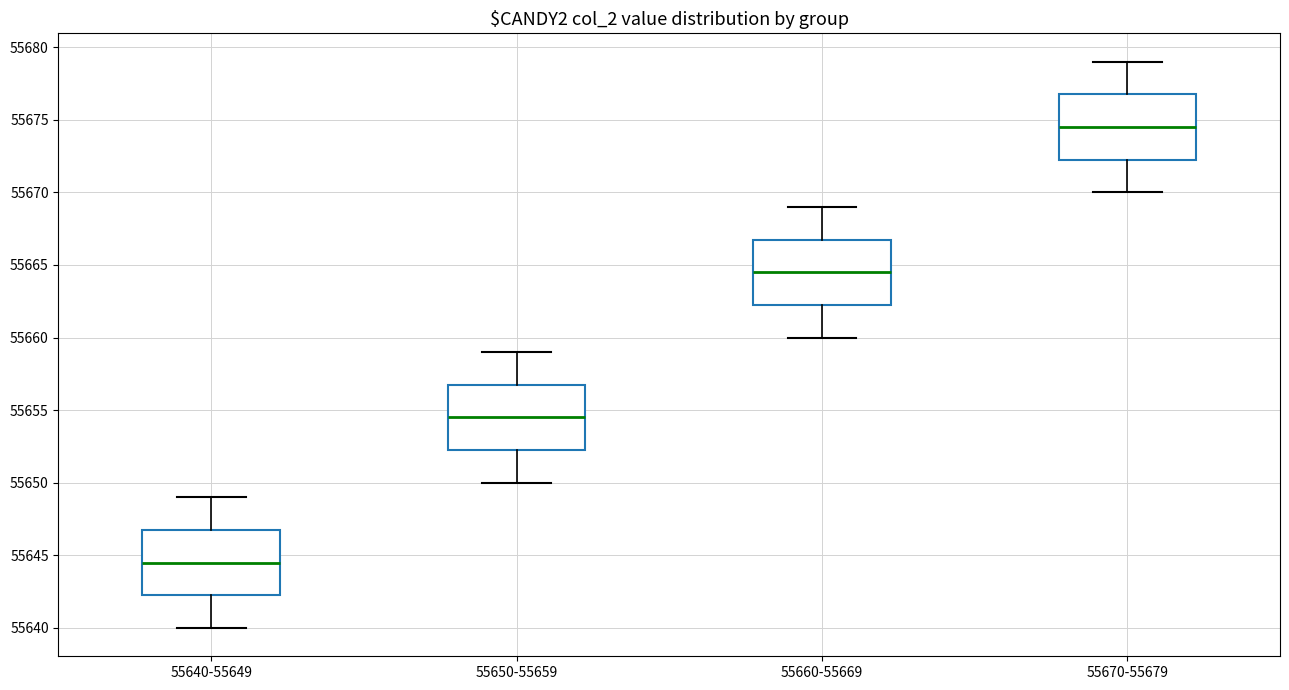

Where is the lower edge of the box for 55650-55659 on the y-axis? The values are not printed on the chart, so give them approximately, as read against the axis.

55652.5